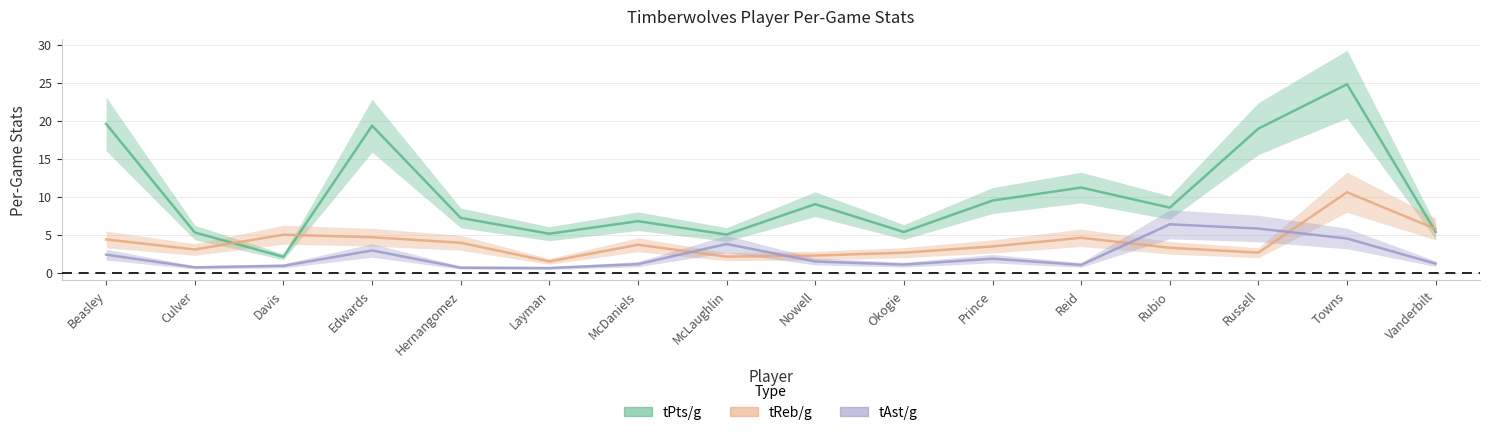

Read the tAst/g value at McLaughlin.

3.8